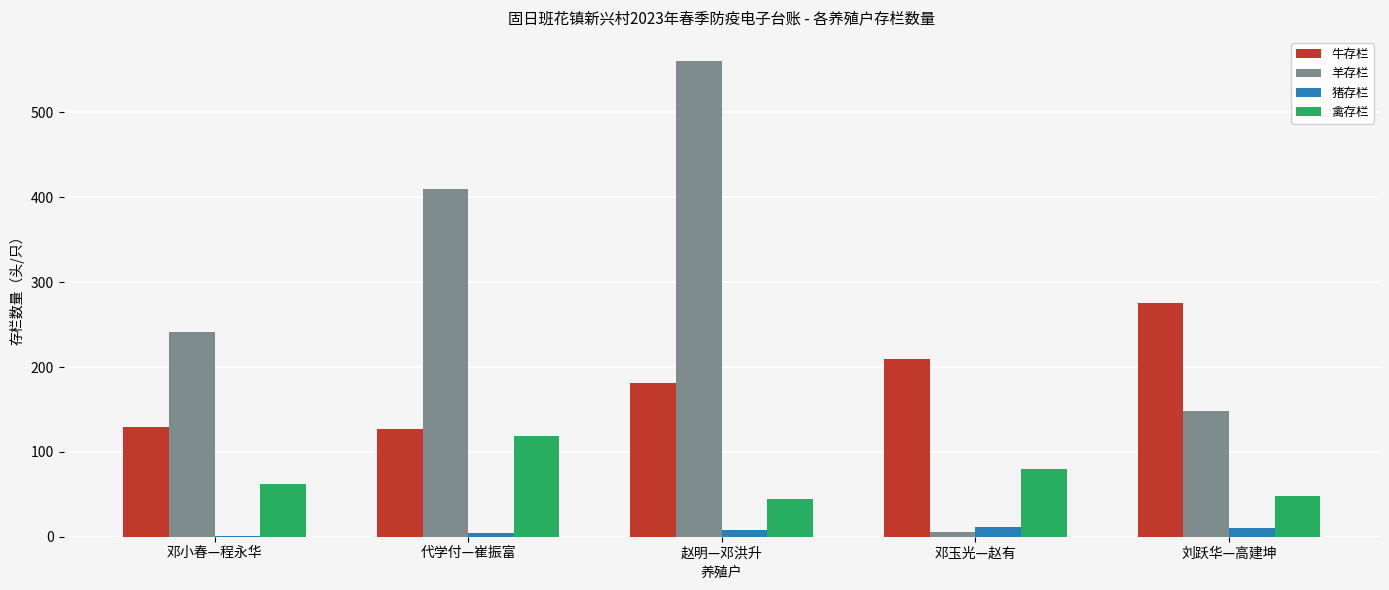

What is the difference between the 牛存栏 values at 邓小春—程永华 and 邓玉光—赵有?

81